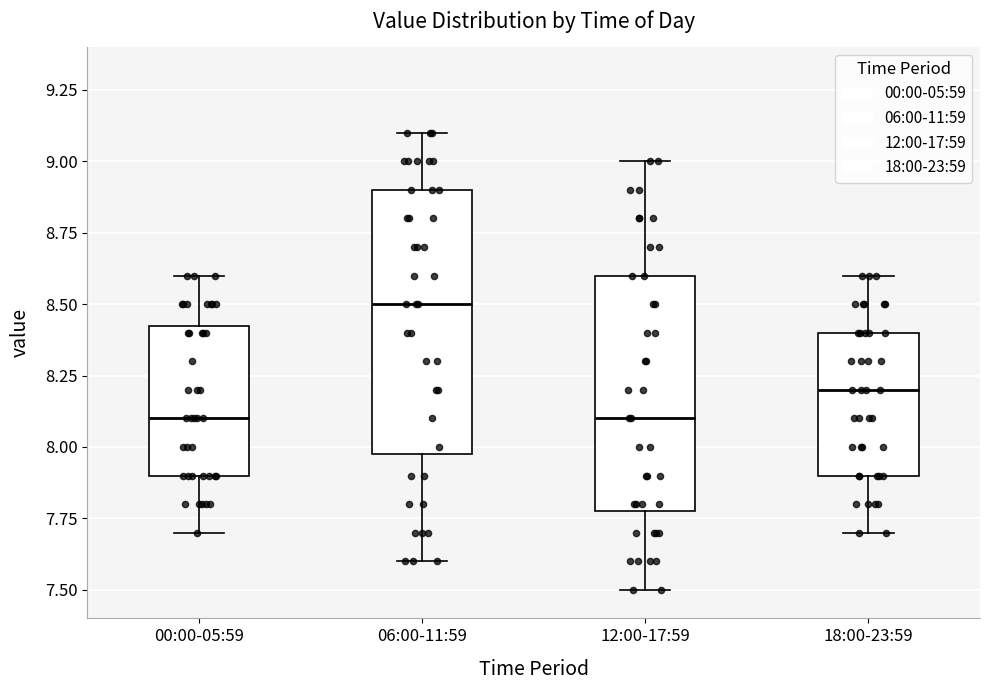

Where does the median line of the box for 06:00-11:59 sit on the y-axis? The values are not printed on the chart, so give them approximately, as read against the axis.

8.50